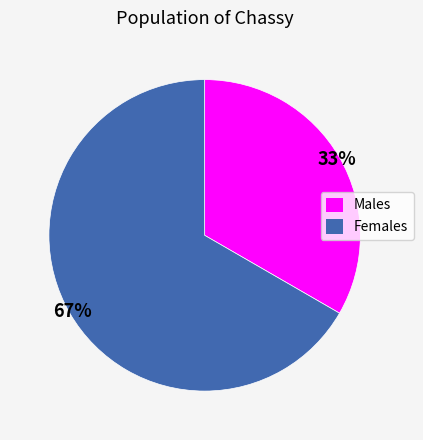

Does any single category account for the majority?

Yes